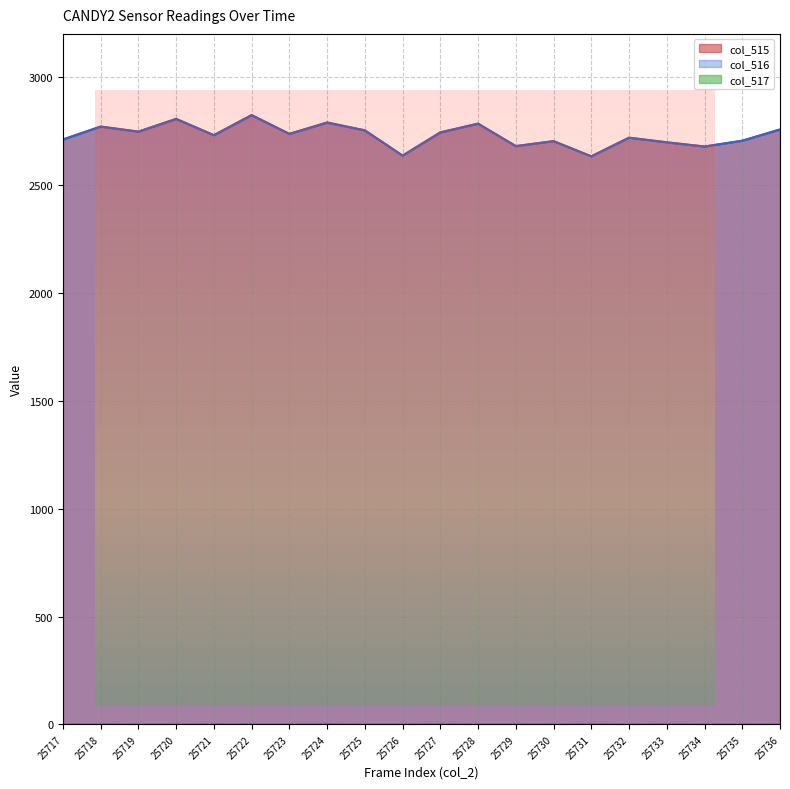

True or false: col_516 and col_517 intersect in this chart.

False